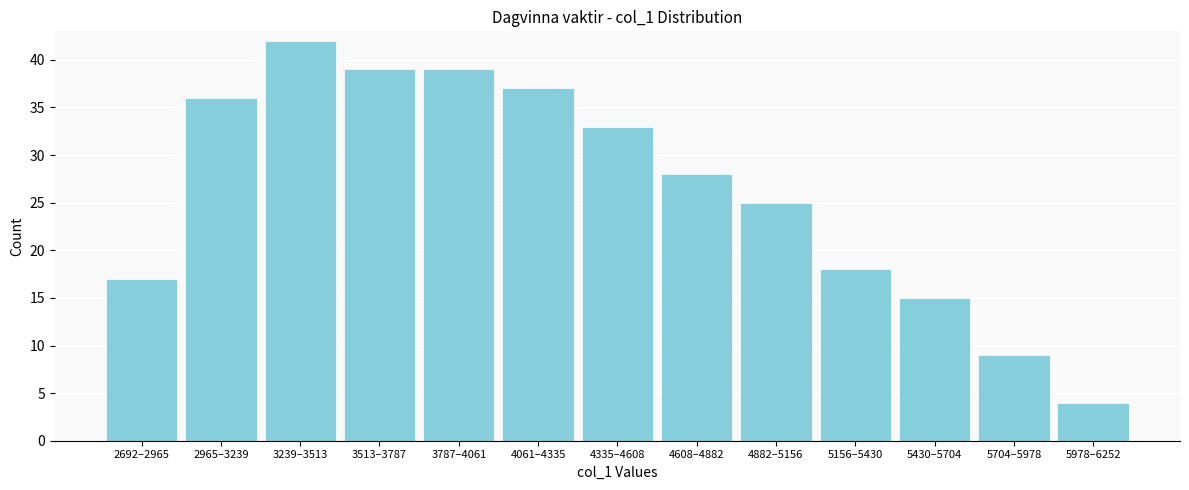

Reading left to right, what are all the values shown in this chart?

2692–2965=17	2965–3239=36	3239–3513=42	3513–3787=39	3787–4061=39	4061–4335=37	4335–4608=33	4608–4882=28	4882–5156=25	5156–5430=18	5430–5704=15	5704–5978=9	5978–6252=4